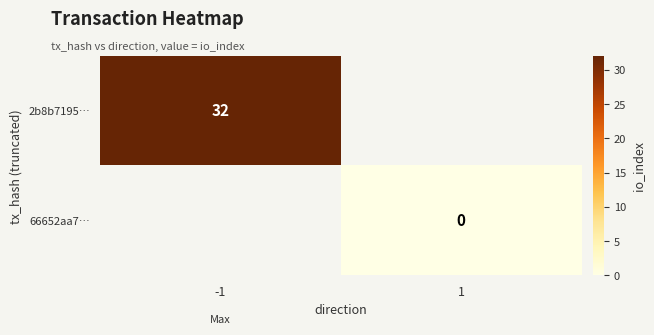

The value of 2b8b7195… at -1 is 32. True or false?

True